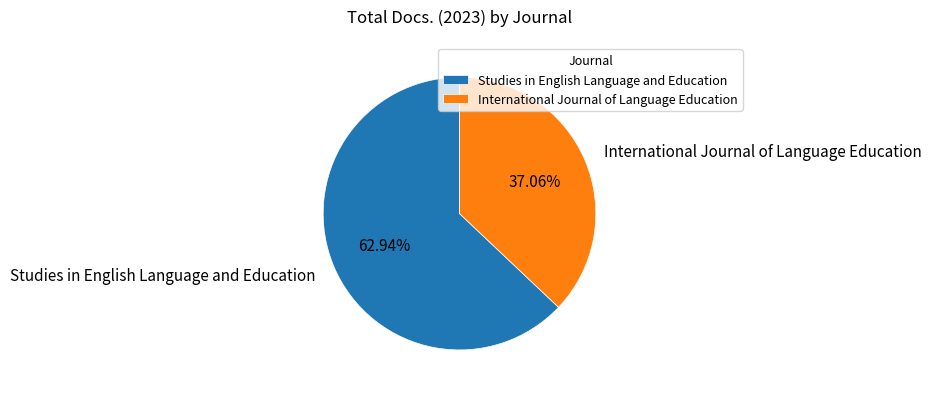

Does Studies in English Language and Education account for over 50% of the chart?

Yes